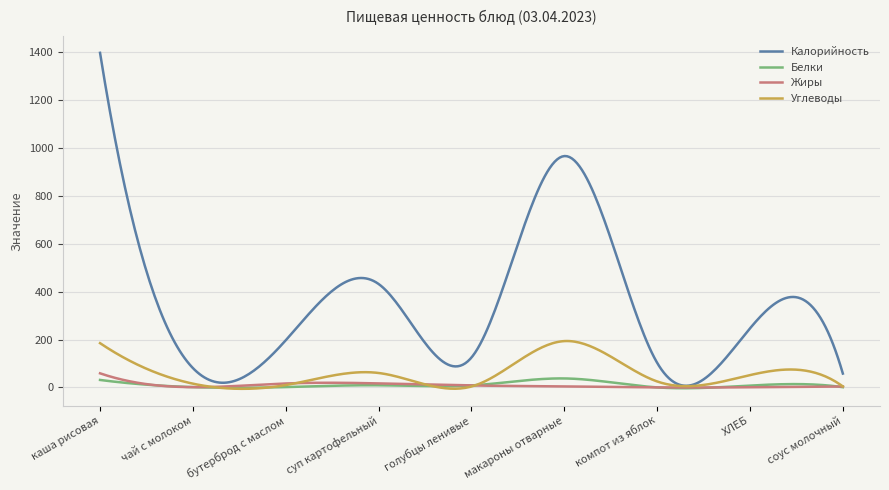

Which series has the widest spread of values?

Калорийность